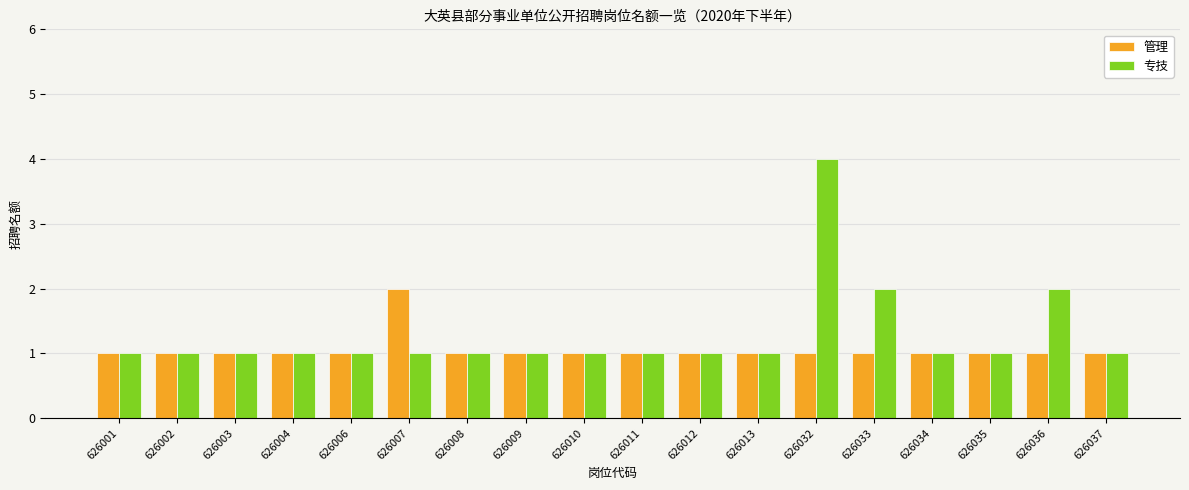

What is the difference between the maximum and second lowest values in the 专技 series?

3